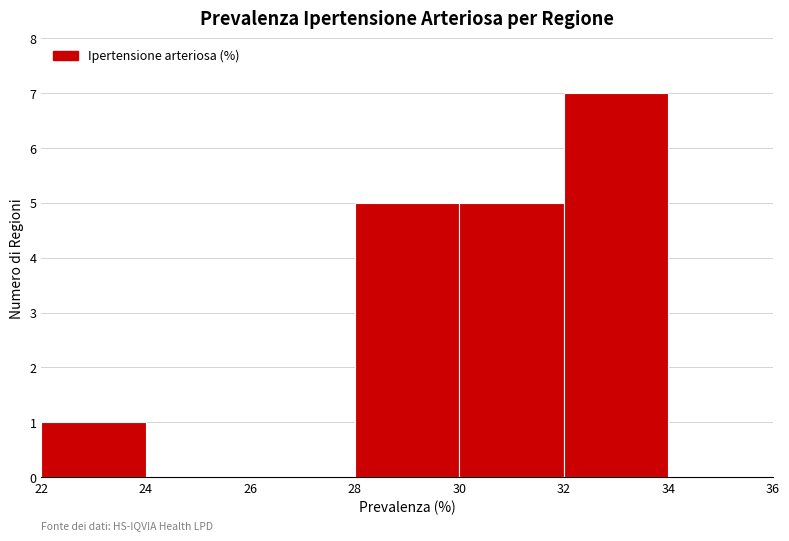

Reading left to right, list every bar in this chart as the range it spans on the x-axis followed by its height. The values are not printed on the chart, so give them approximately, as read against the axis.

22 to 24: 1
24 to 26: 0
26 to 28: 0
28 to 30: 5
30 to 32: 5
32 to 34: 7
34 to 36: 0